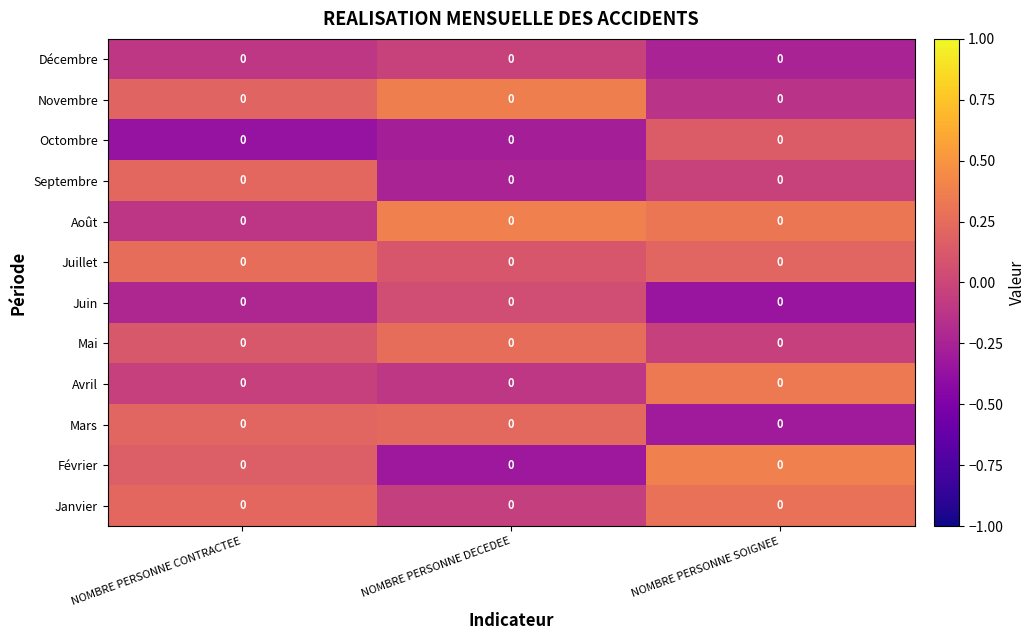

What is the spread (max minus min) of values at NOMBRE PERSONNE SOIGNEE?

0.7